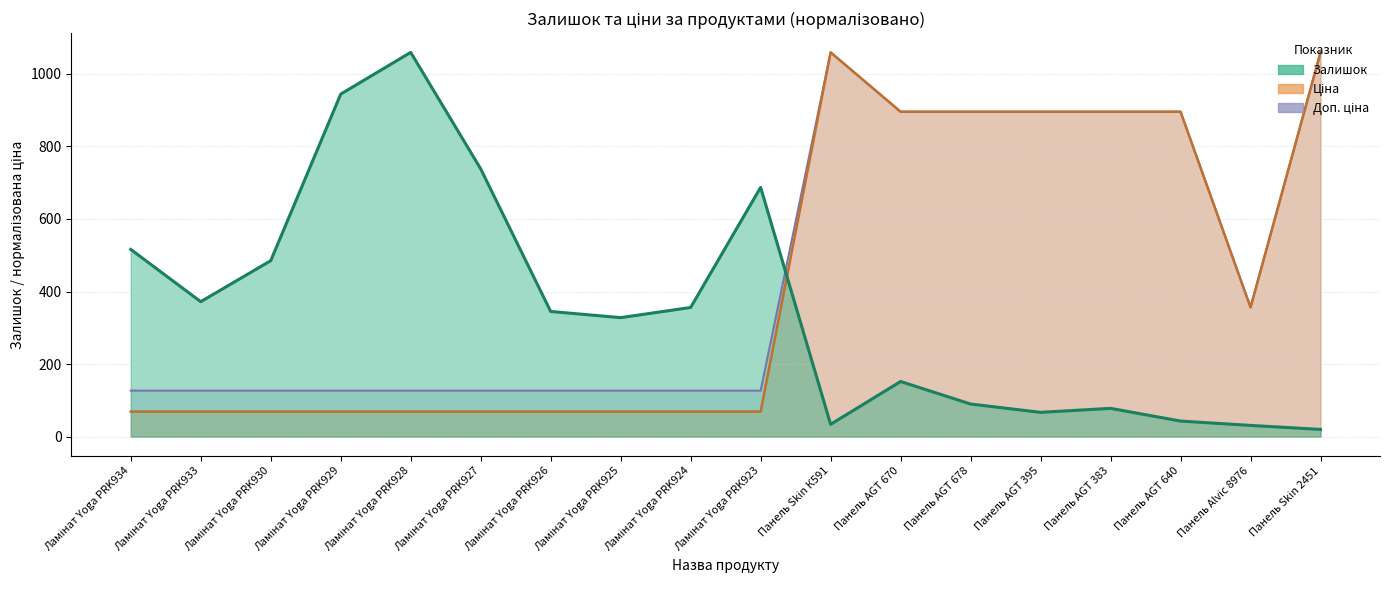

Reading right to left, extract all data points from this chart.

Залишок: 20.0	31.0	43.0	78.0	67.0	90.0	152.0	34.0	687.0	356.0	328.0	345.0	738.0	1059.0	944.0	485.0	372.0	516.0
Ціна: 1059.0	356.4	895.5	895.5	895.5	895.5	895.5	1059.0	69.2	69.2	69.2	69.2	69.2	69.2	69.2	69.2	69.2	69.2
Доп. ціна: 1059.0	356.4	895.5	895.5	895.5	895.5	895.5	1059.0	126.8	126.8	126.8	126.8	126.8	126.8	126.8	126.8	126.8	126.8